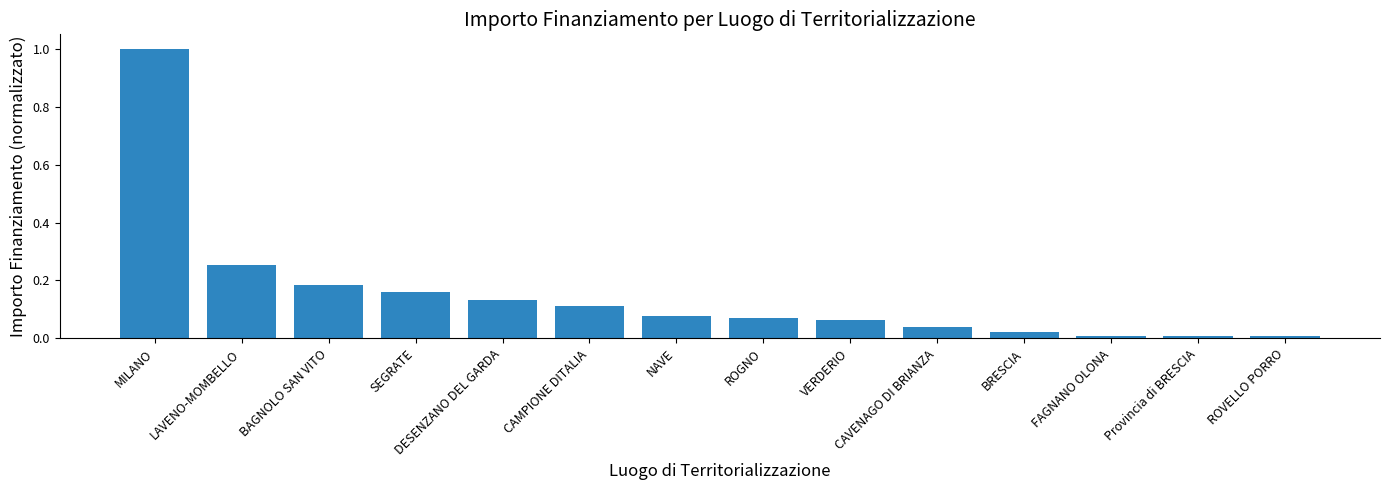

The chart shows a value of 0.2 at CAMPIONE DITALIA. True or false?

False